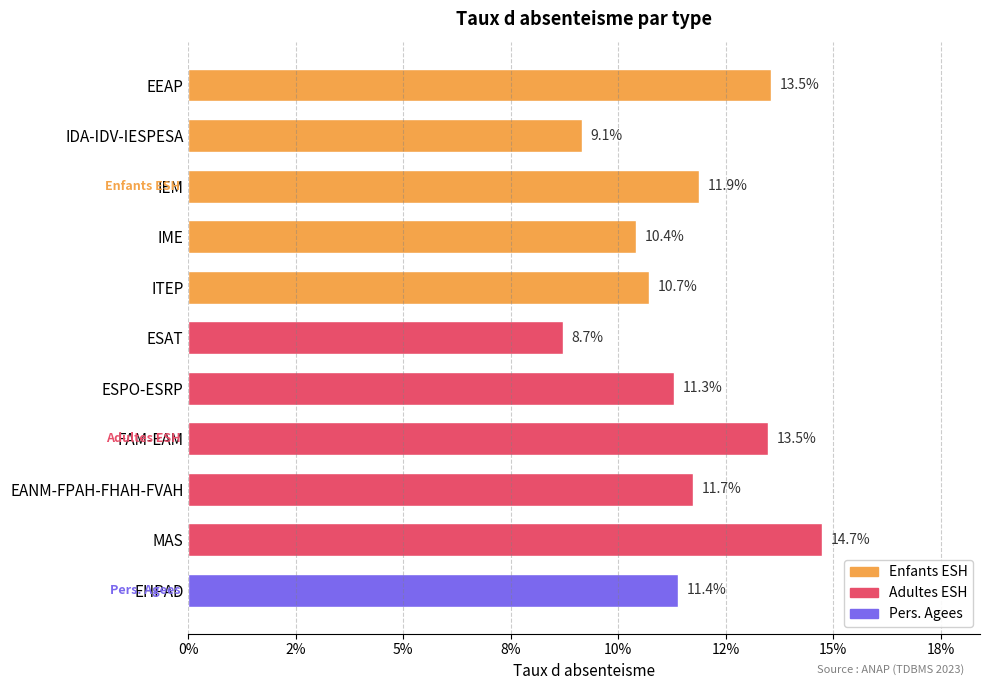

Does the chart contain any negative values?

No